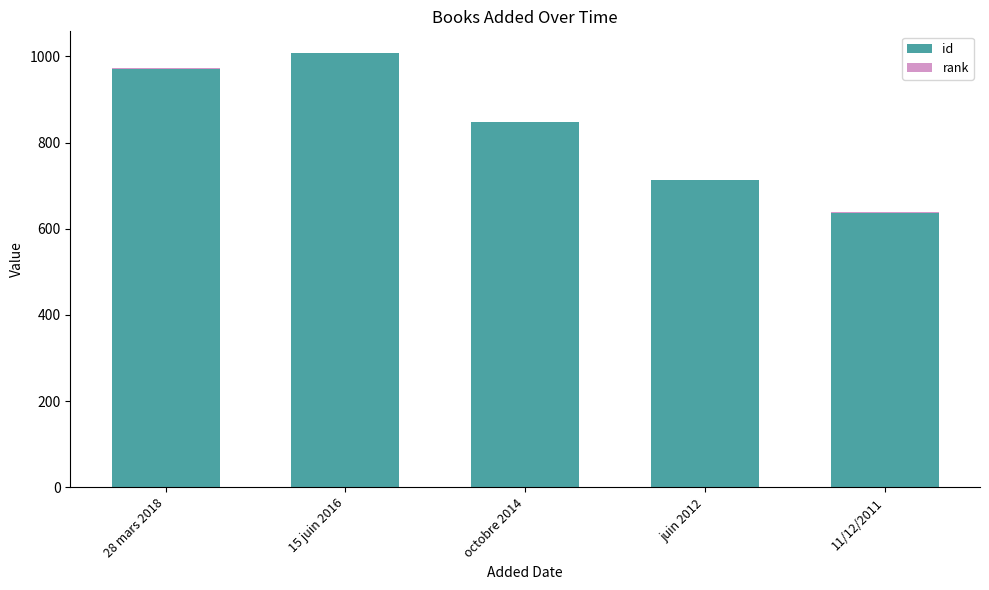

What is the sum of the id values at 11/12/2011 and 28 mars 2018?

1609